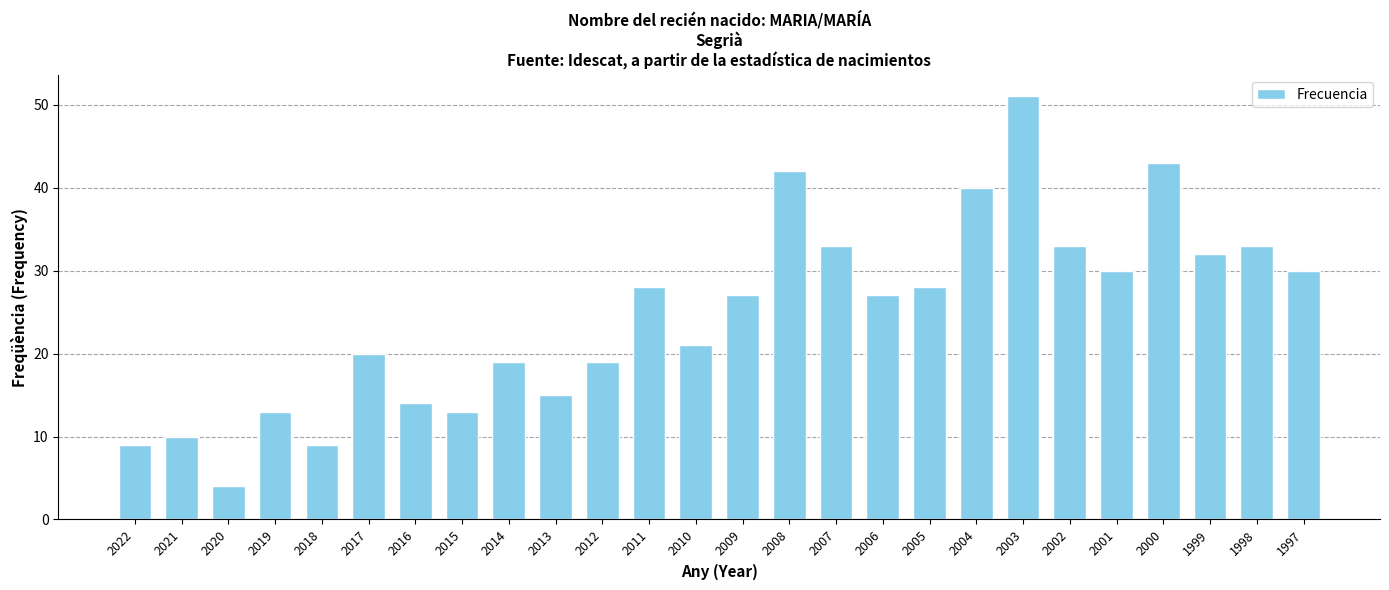

What is the difference between the values at 2010 and 1998?

12